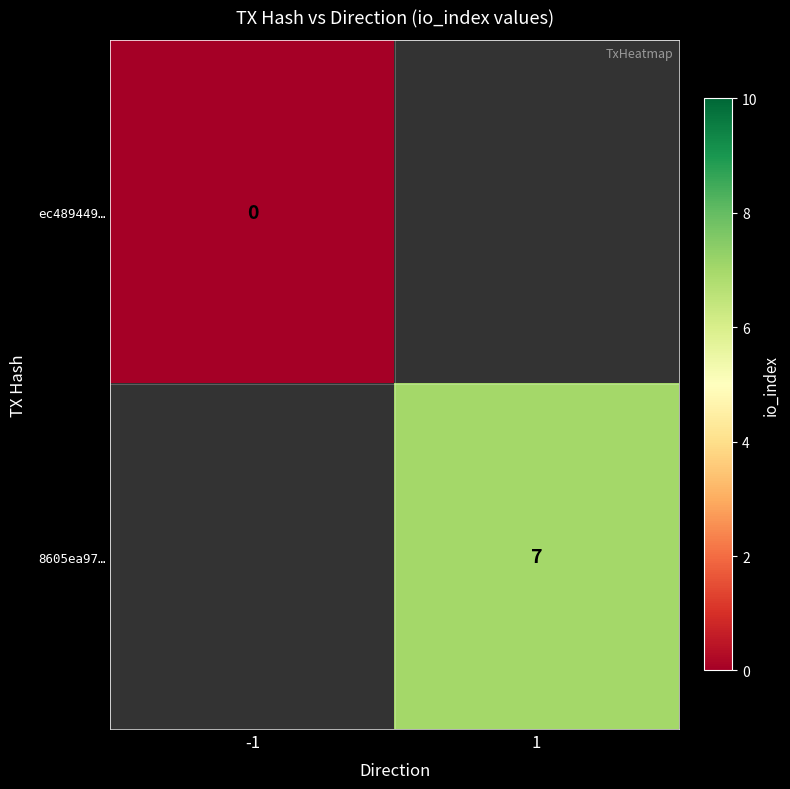

True or false: 8605ea97… has a value of 10.4 at 1.

False